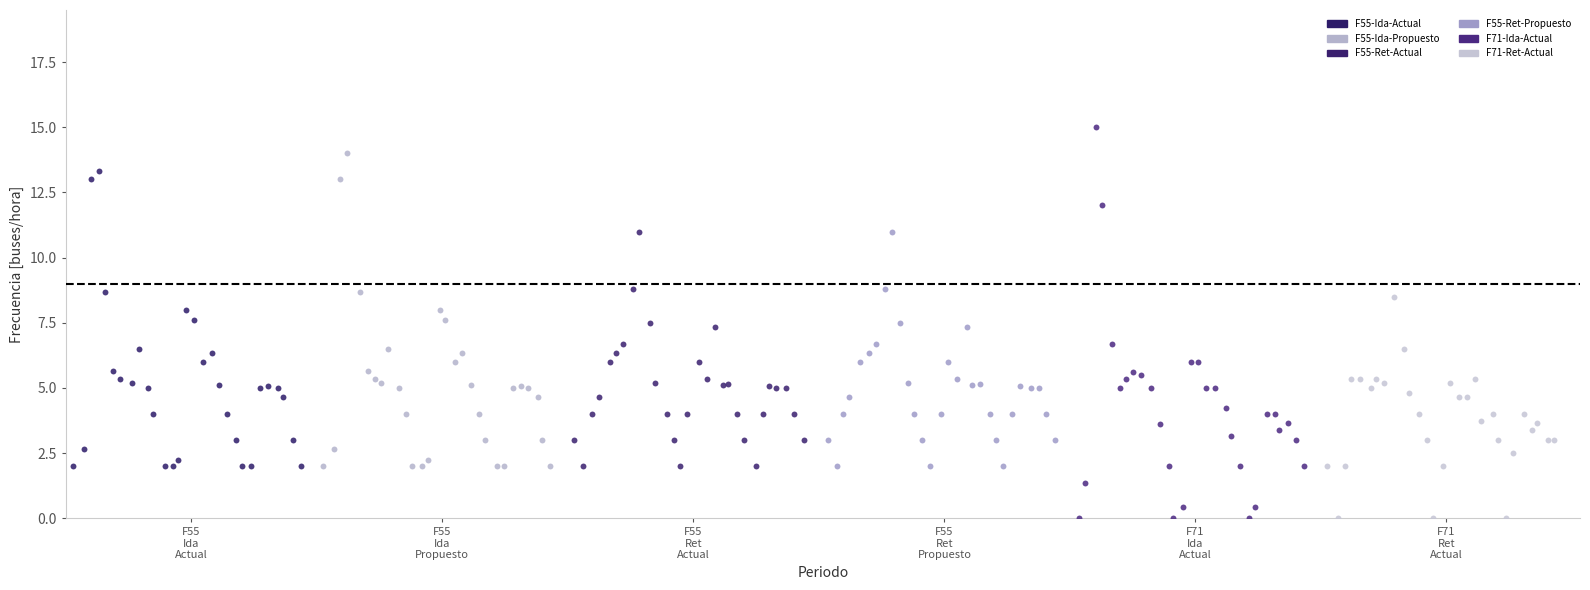

Which series contains the highest Y value?

F71-Ida-Actual